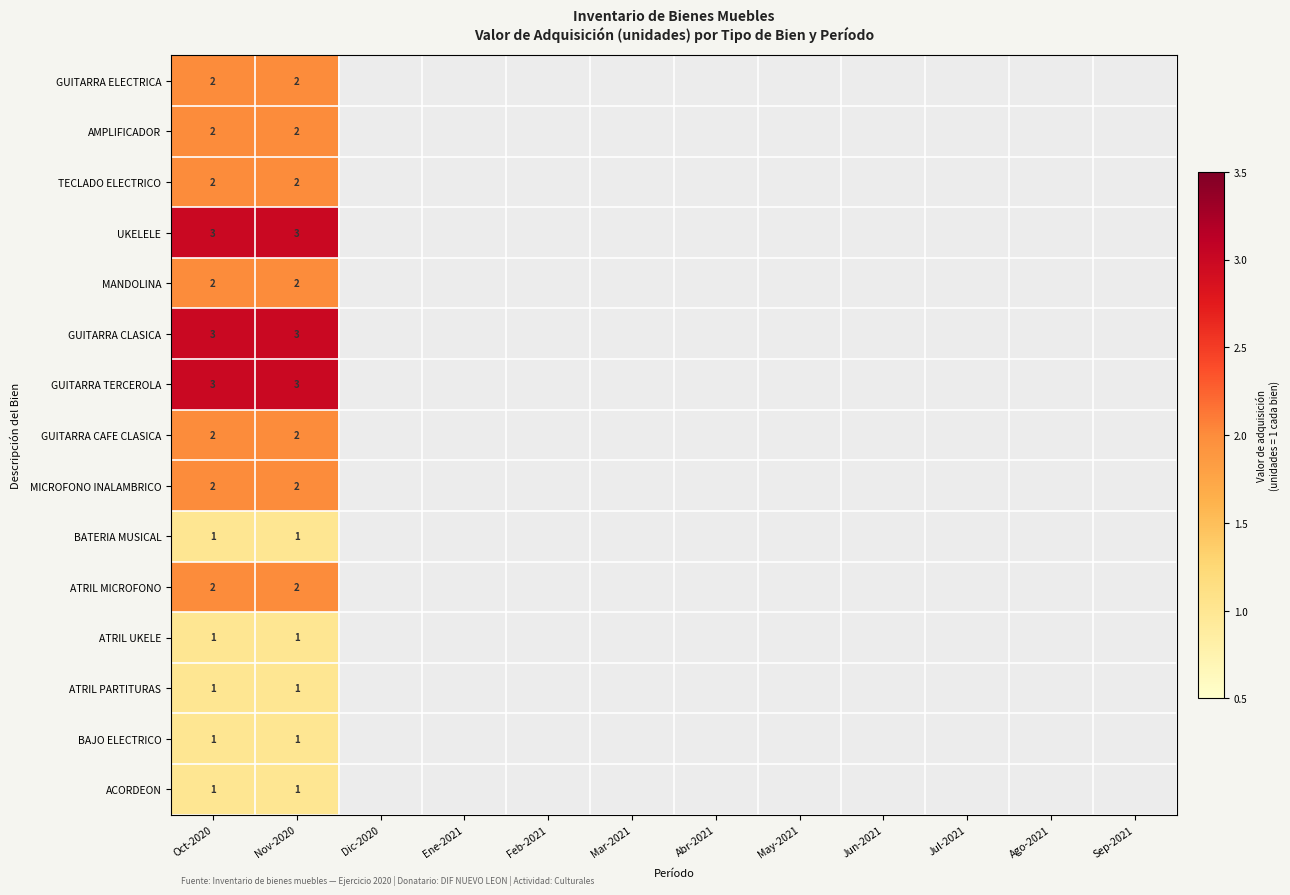

True or false: BAJO ELECTRICO has a value of 0 at Nov-2020.

False